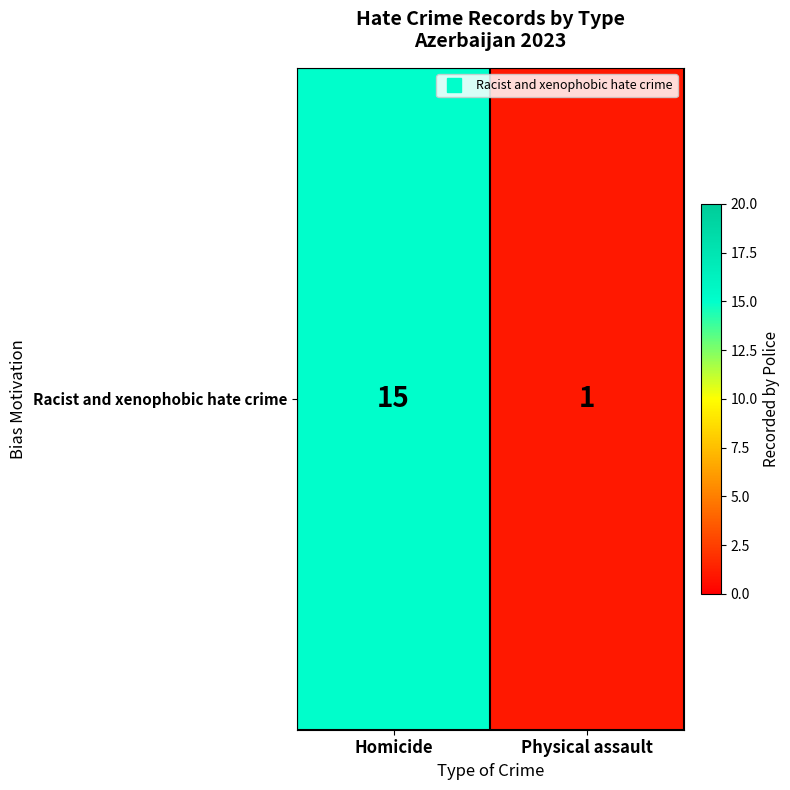

At which category does the chart reach its minimum across all series?

Physical assault